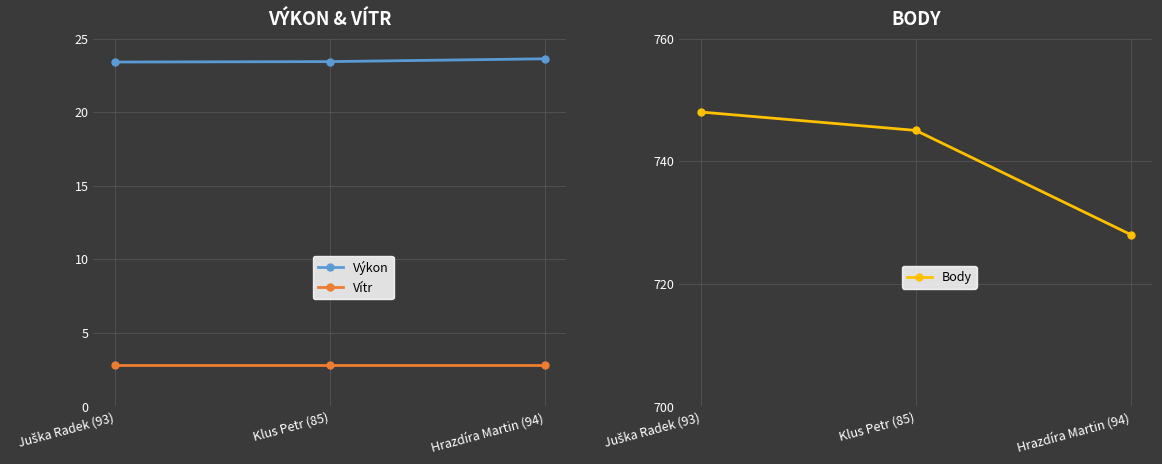

At Hrazdíra Martin (94), list the series in order from largest to smallest.

Body, Výkon, Vítr